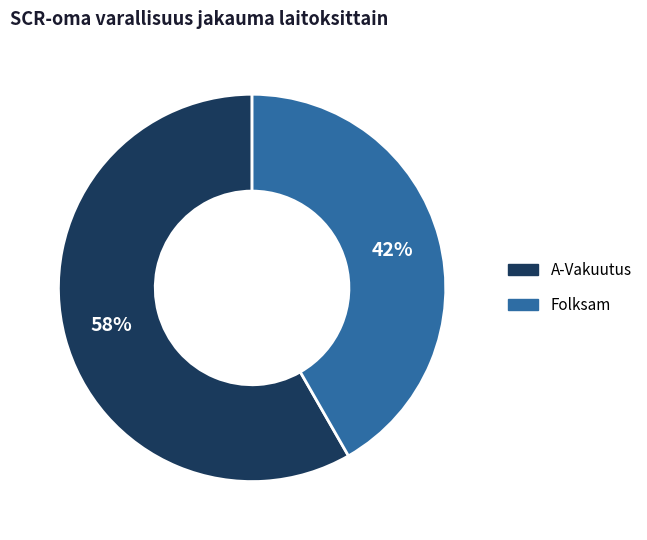

Does any single category account for the majority?

Yes